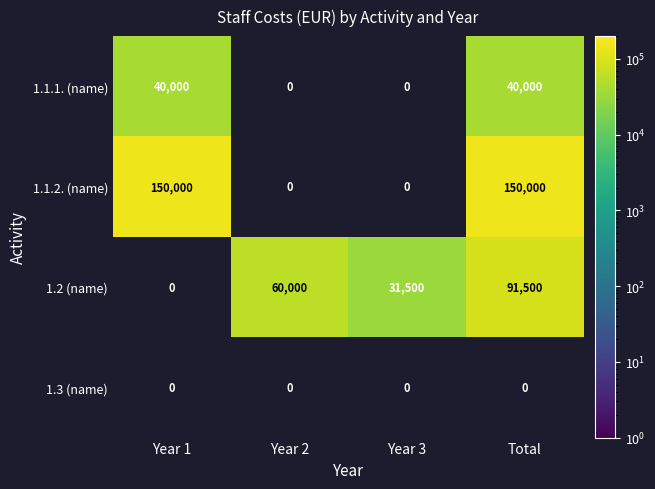

The 1.2 (name) series shows 95050 at Year 2. True or false?

False